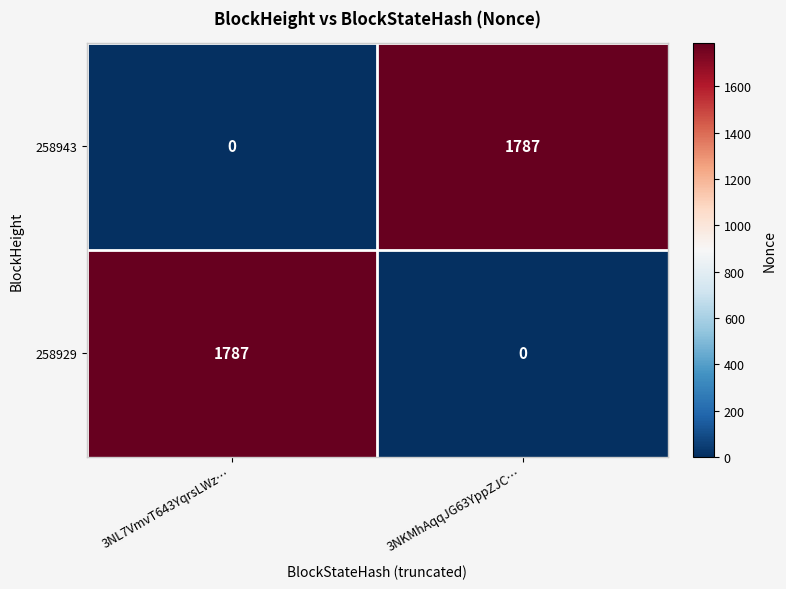

Where is 258943 nearest to the value 893?

3NL7VmvT643YqrsLWz…